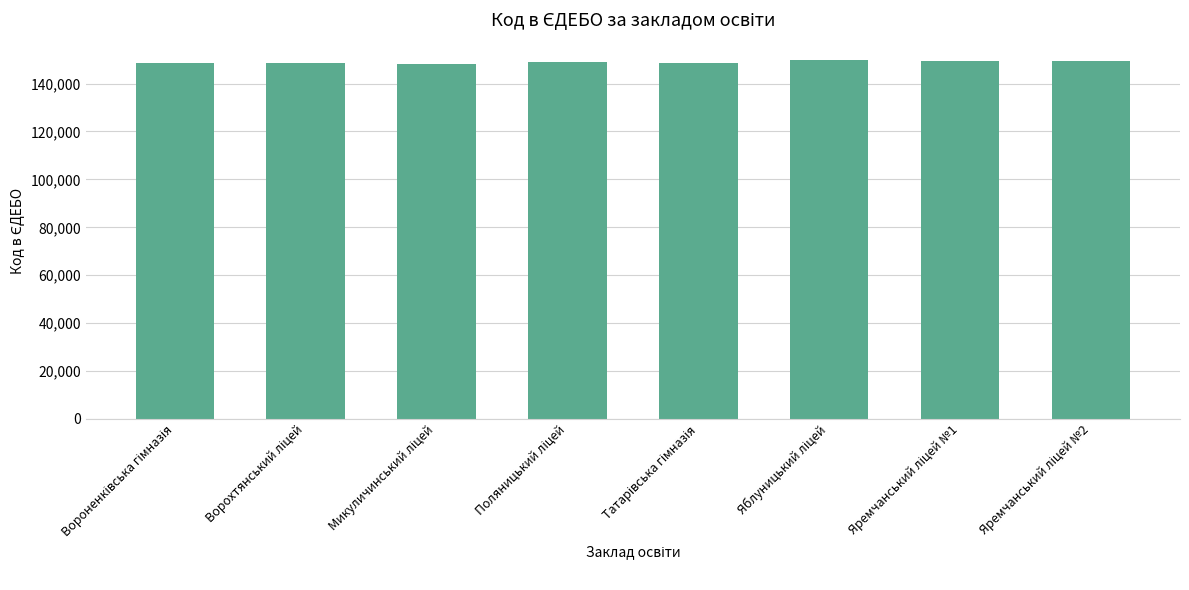

What is the sum of all values?

1191454